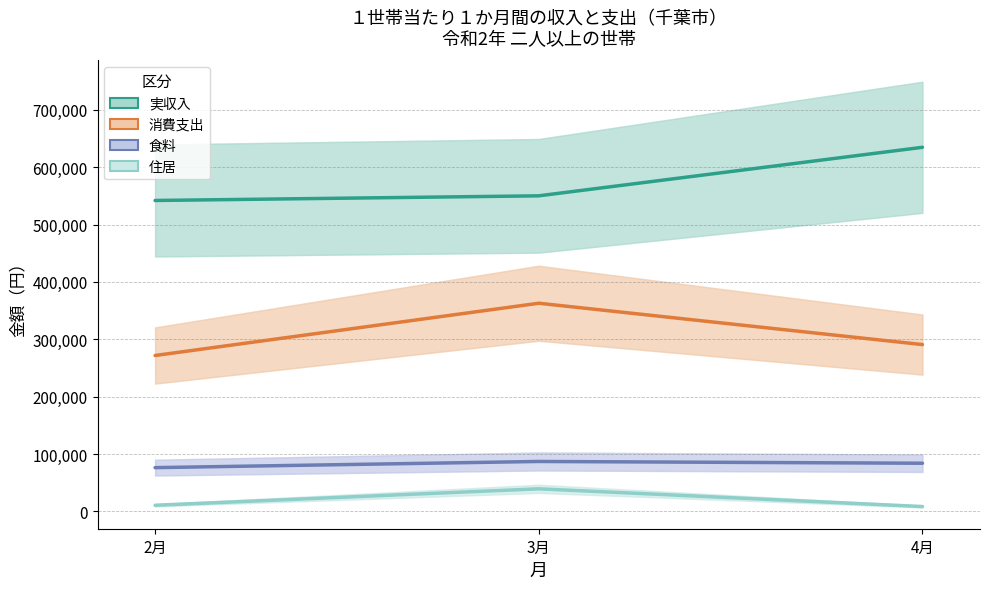

The 住居 series shows 4481 at 4月. True or false?

False